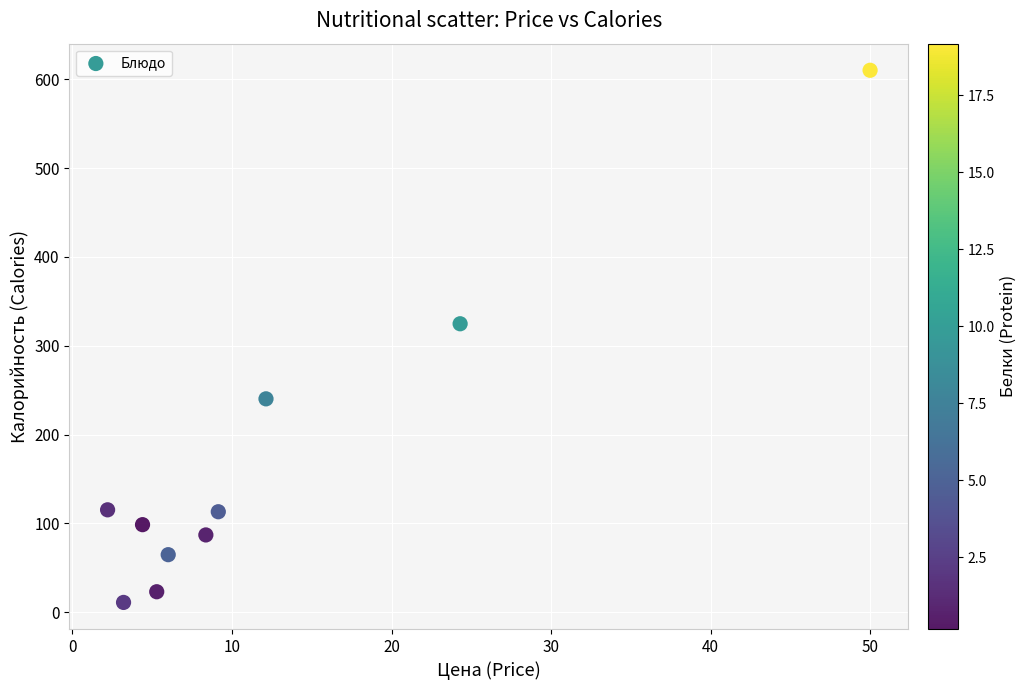

What is the average Y value?

168.8